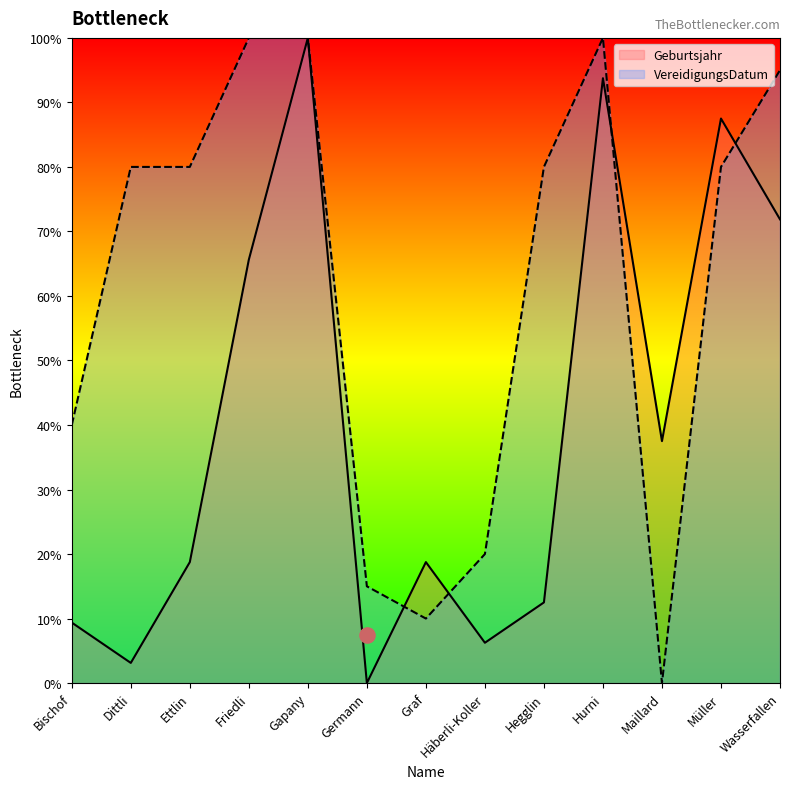

What is the total value across all series at Germann?

15.0